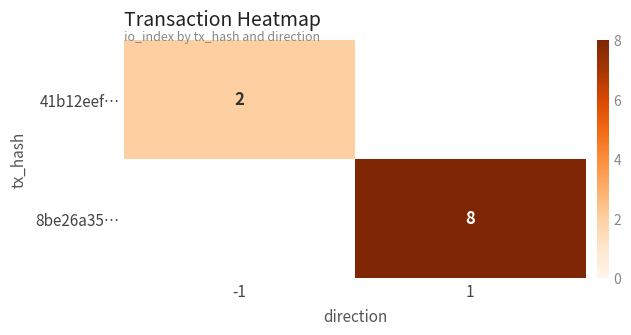

The value of 41b12eef… at -1 is 1. True or false?

False